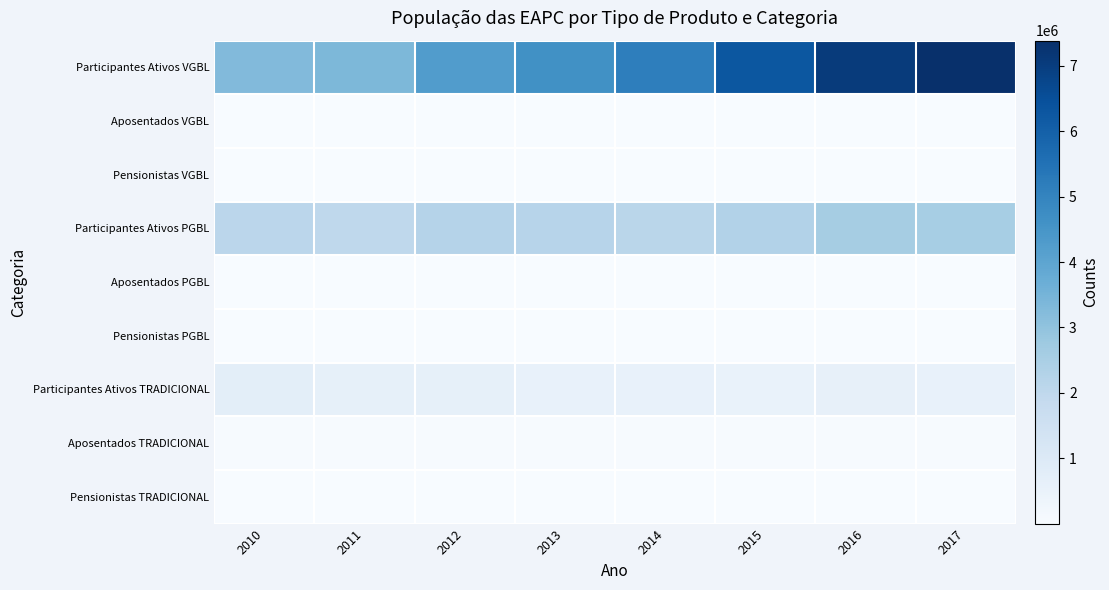

Reading right to left, what are all the values shown in this chart?

Participantes Ativos VGBL: 2017=7385092	2016=7050540	2015=6270328	2014=5143615	2013=4623885	2012=4257391	2011=3375204	2010=3266663
Aposentados VGBL: 2017=1414	2016=4972	2015=4223	2014=4503	2013=3280	2012=1461	2011=1256	2010=1494
Pensionistas VGBL: 2017=16	2016=1306	2015=1113	2014=983	2013=741	2012=537	2011=397	2010=324
Participantes Ativos PGBL: 2017=2553450	2016=2577580	2015=2295707	2014=2130859	2013=2165165	2012=2228987	2011=2016212	2010=2084749
Aposentados PGBL: 2017=11742	2016=14729	2015=13852	2014=12266	2013=10720	2012=8458	2011=6950	2010=6454
Pensionistas PGBL: 2017=109	2016=1103	2015=1429	2014=1323	2013=1102	2012=963	2011=869	2010=724
Participantes Ativos TRADICIONAL: 2017=566045	2016=592630	2015=516314	2014=528752	2013=548486	2012=609425	2011=606759	2010=749913
Aposentados TRADICIONAL: 2017=32831	2016=47425	2015=54910	2014=54570	2013=54577	2012=54732	2011=55765	2010=54941
Pensionistas TRADICIONAL: 2017=19671	2016=21734	2015=20864	2014=17122	2013=16577	2012=15822	2011=15508	2010=13365